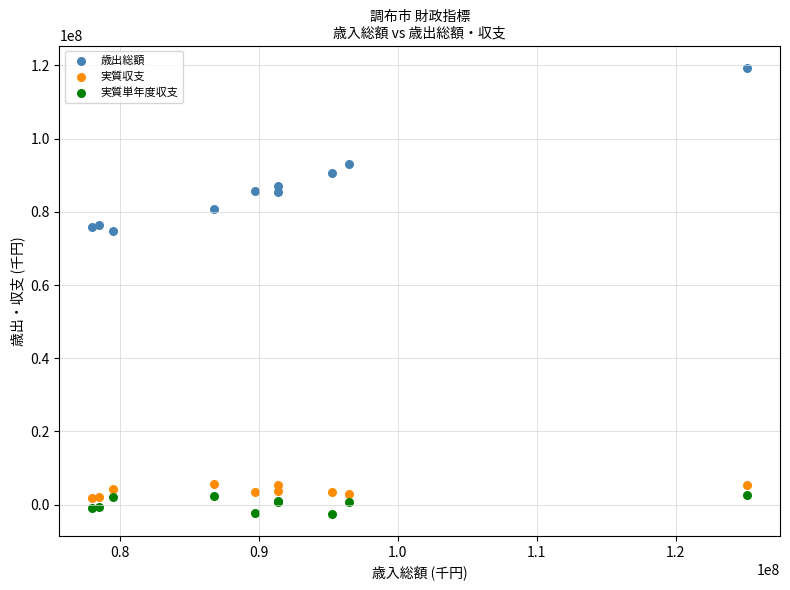

Which series contains the lowest Y value?

実質単年度収支